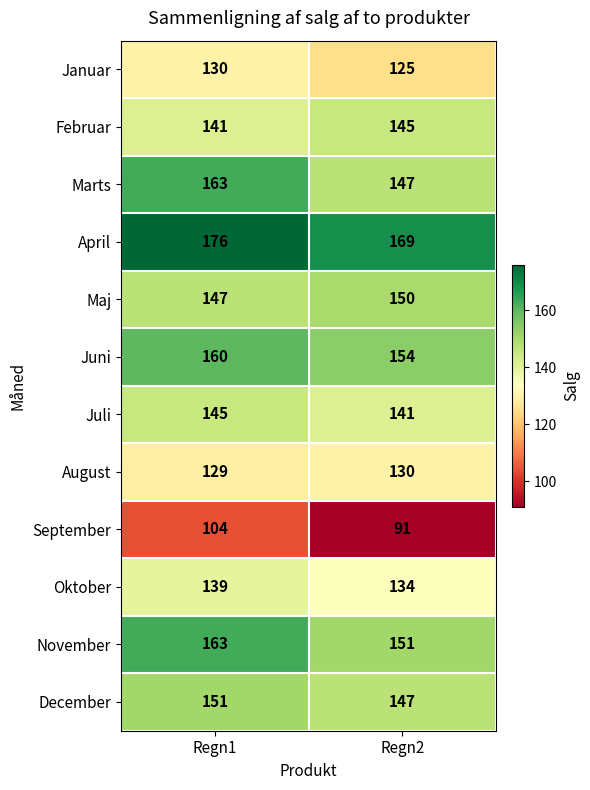

How many categories are shown in the chart?

2